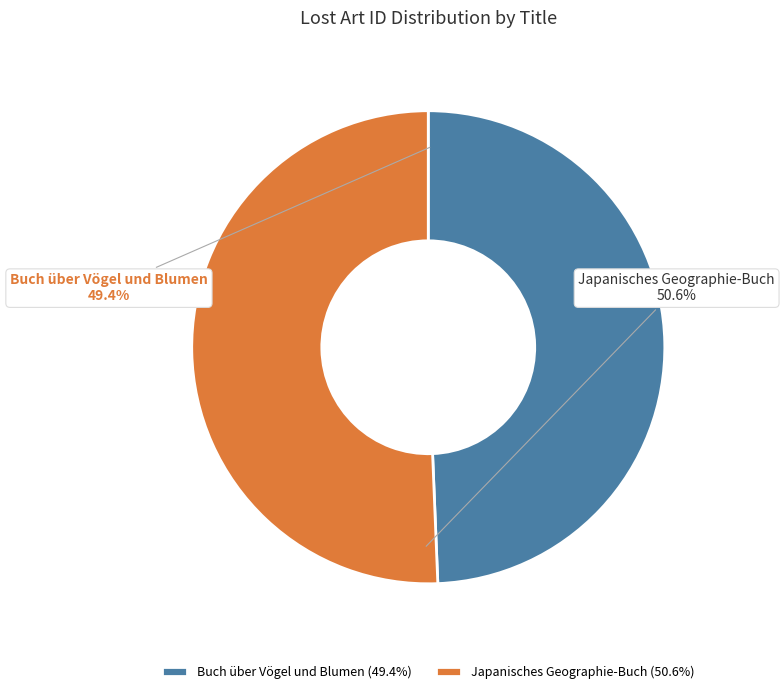

True or false: Buch über Vögel und Blumen accounts for 35% of the total.

False